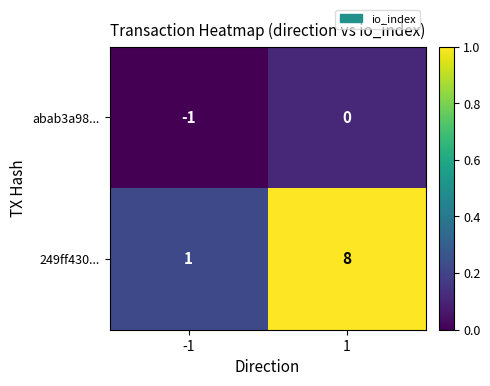

True or false: 249ff430... has a value of 8 at 1.

True